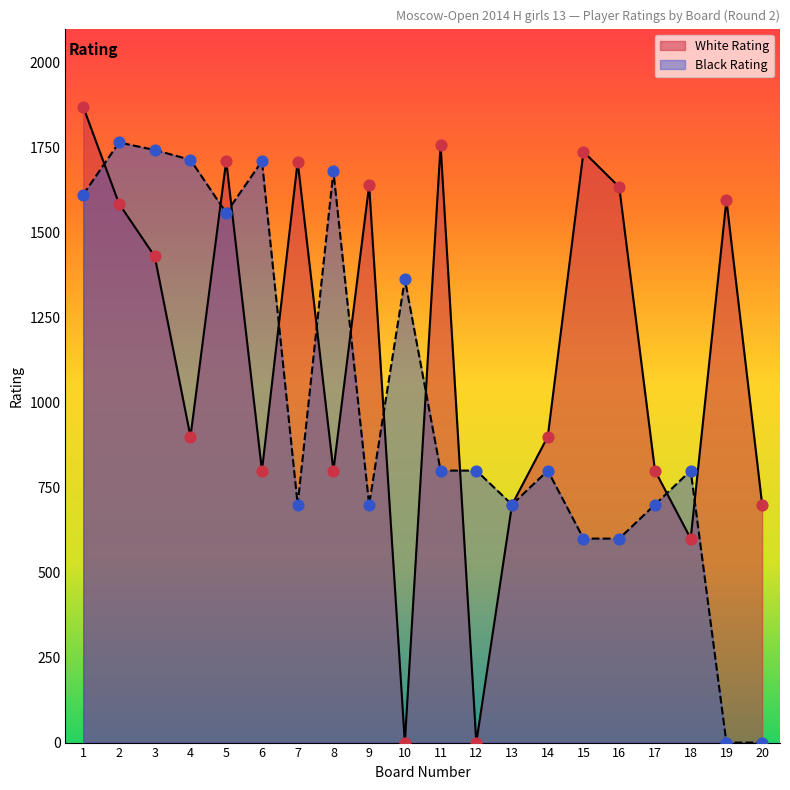

At how many categories does at least one series exceed 1075?

14